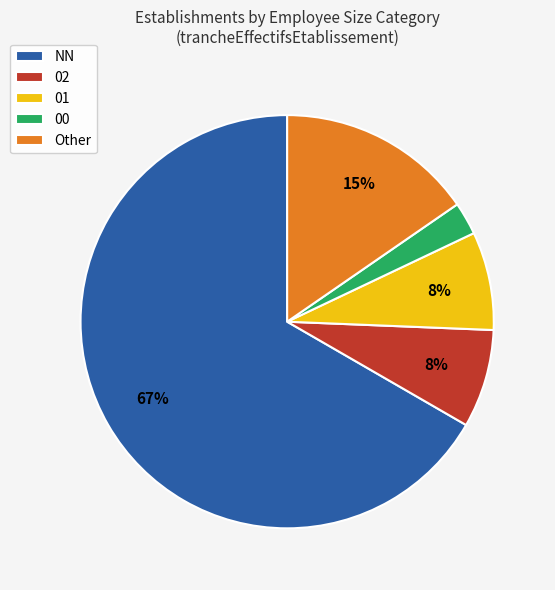

Count the number of slices in the pie.

5